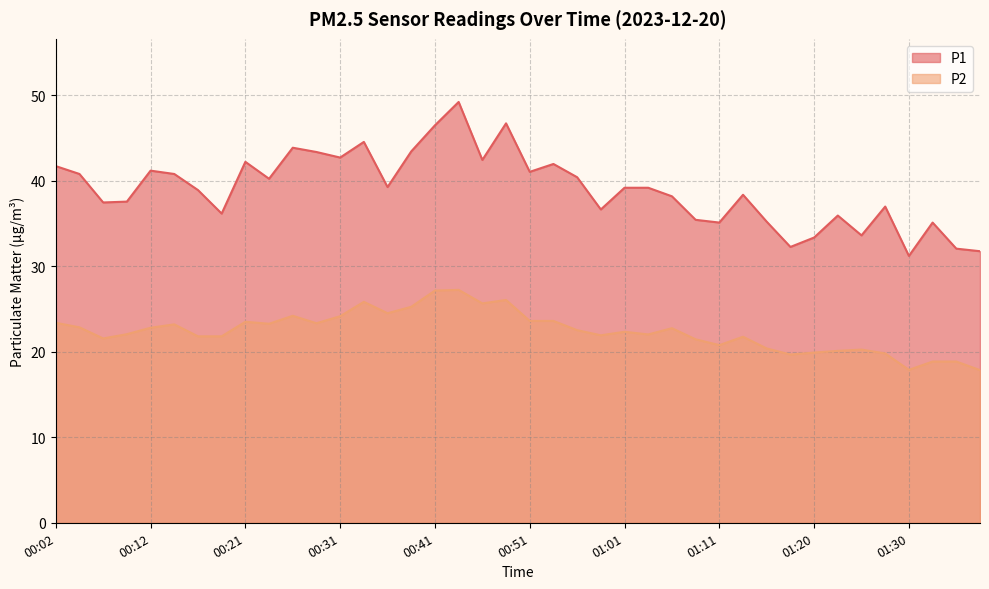

At how many categories does at least one series exceed 32?

38